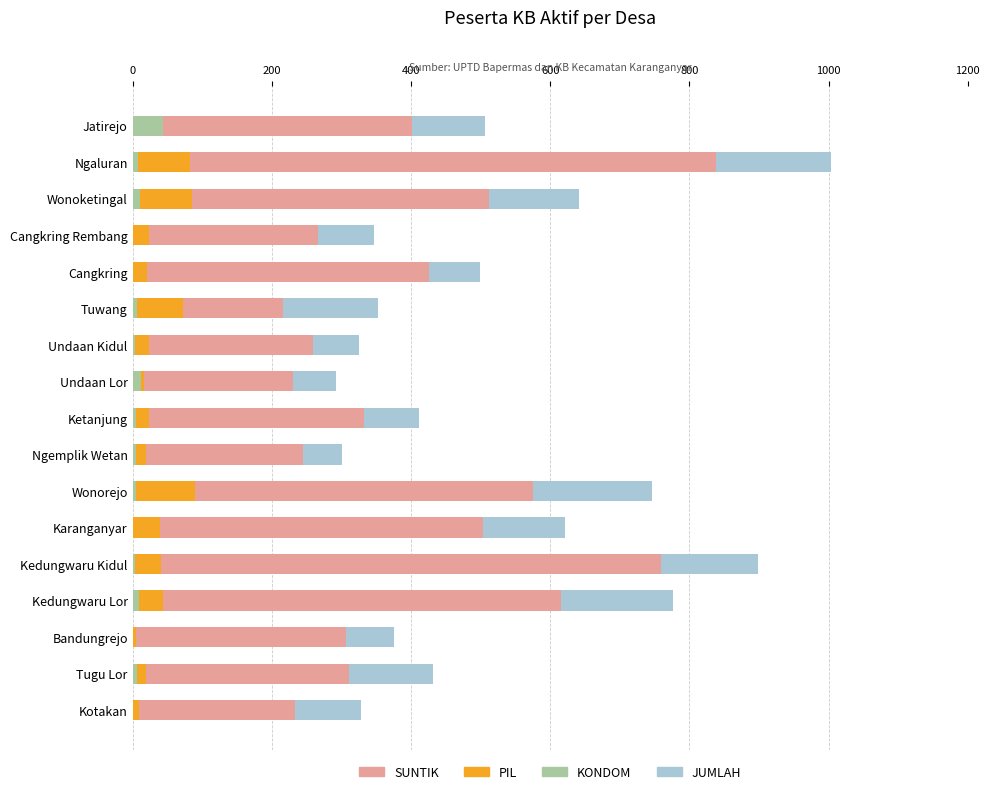

What is the difference between the highest and lowest values at Ketanjung?

407